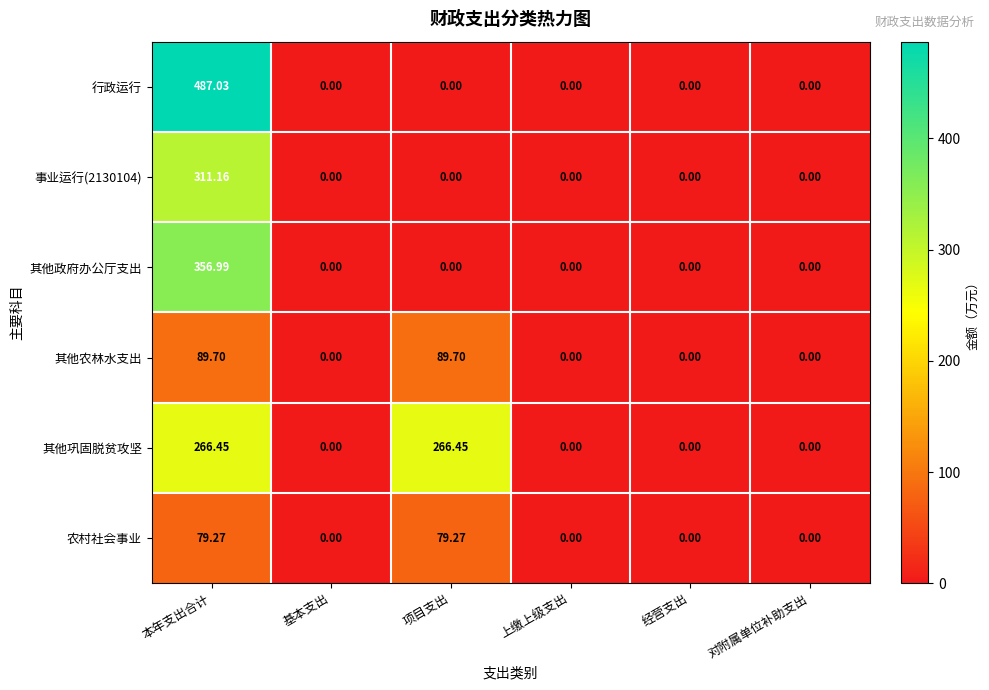

Which series has the largest range (max minus min)?

行政运行